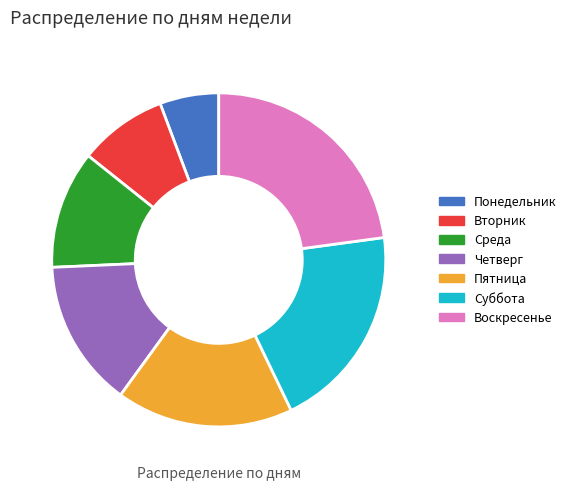

Count the number of slices in the pie.

7